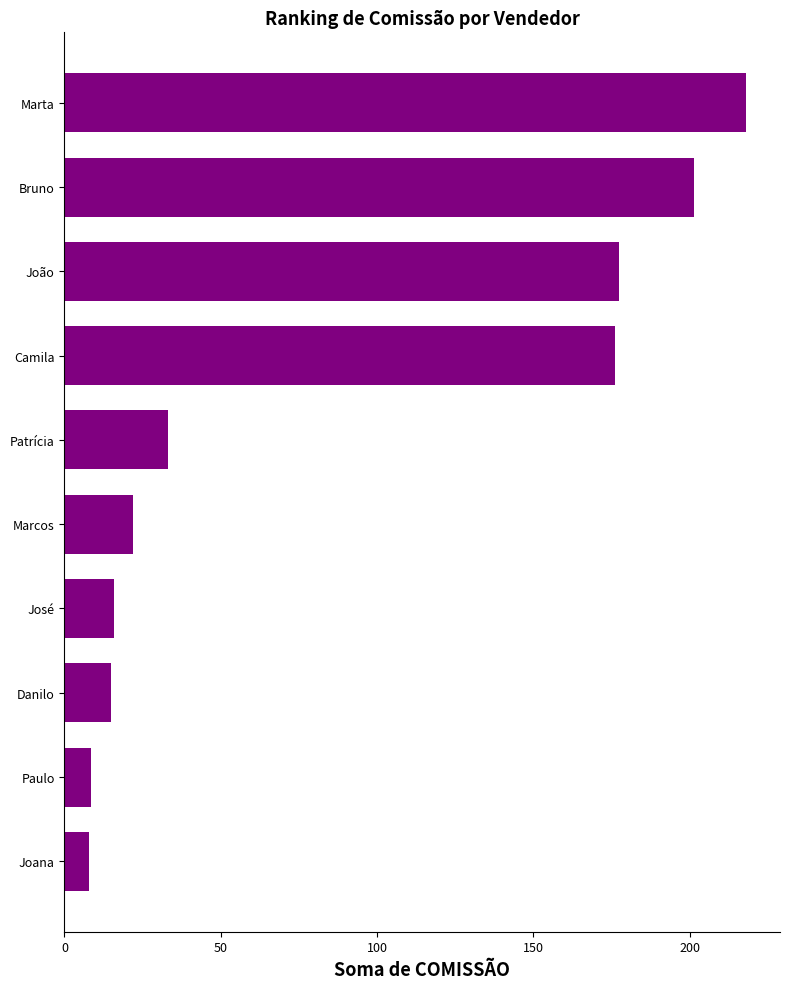

What is the value of the 4th bar from the top?

176.0